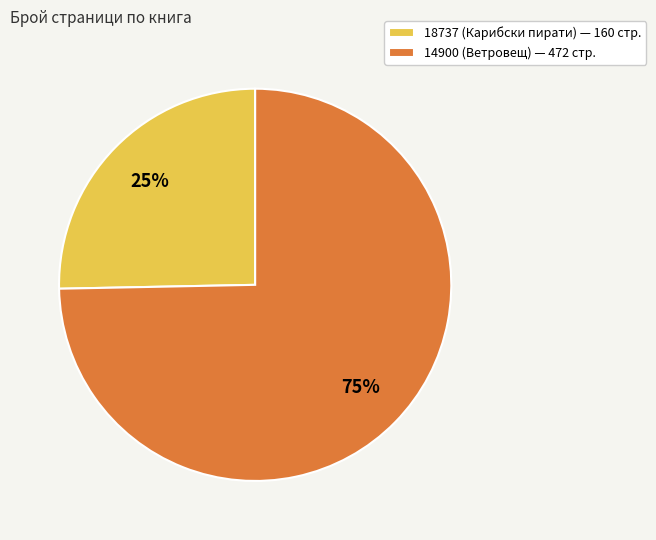

Which has a higher value, 14900 (Ветровещ) — 472 стр. or 18737 (Карибски пирати) — 160 стр.?

14900 (Ветровещ) — 472 стр.